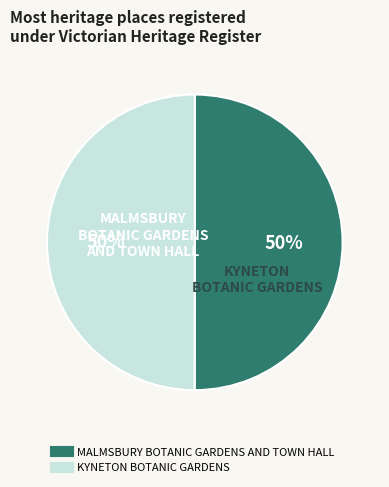

To the nearest percent, what is the average slice percentage?

50%